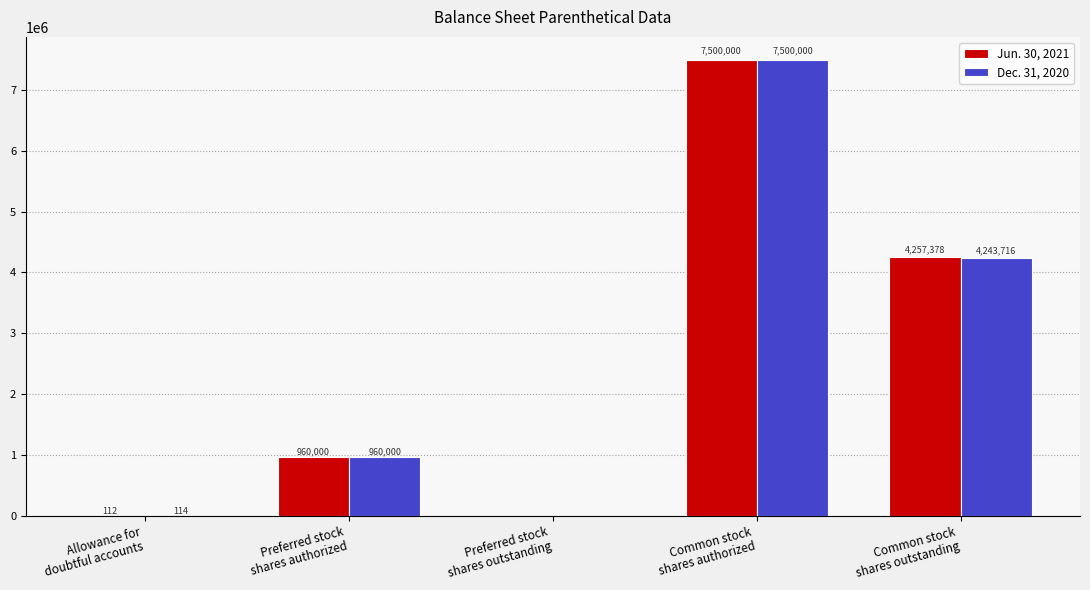

What are all the series names shown in the legend?

Jun. 30, 2021, Dec. 31, 2020